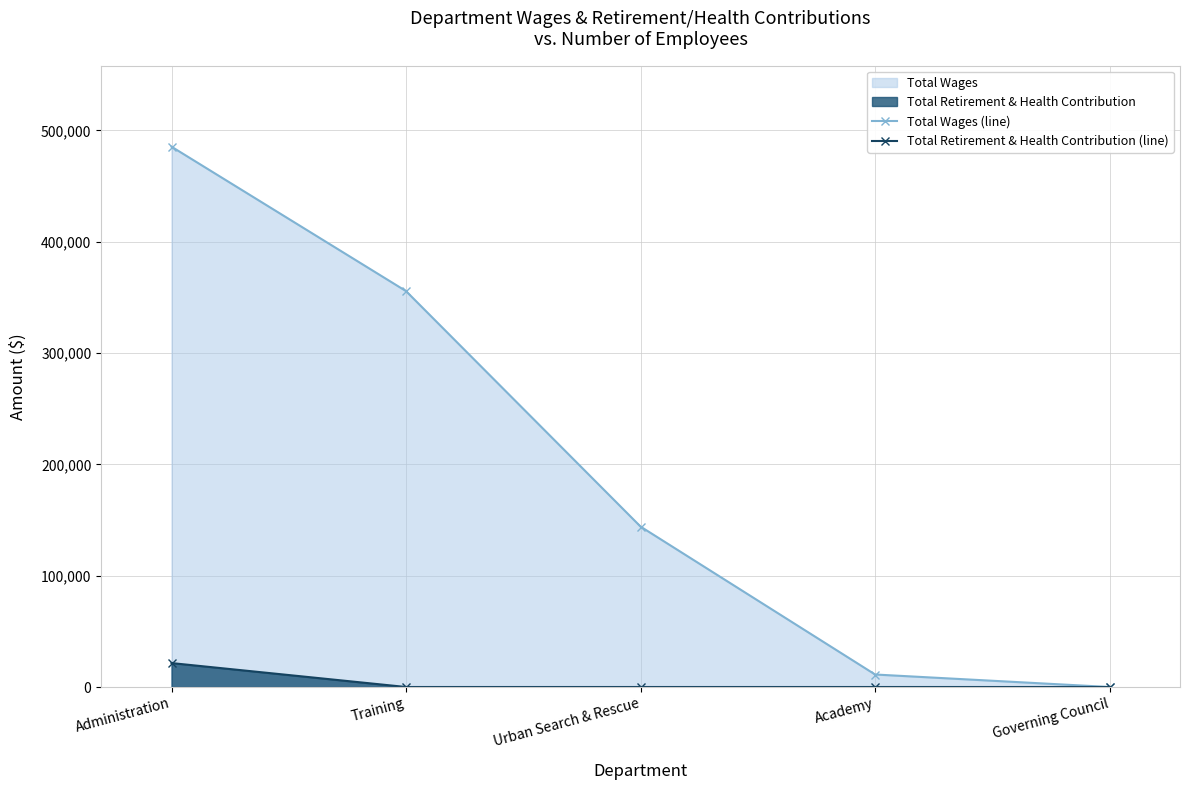

What position from the left is Training?

2